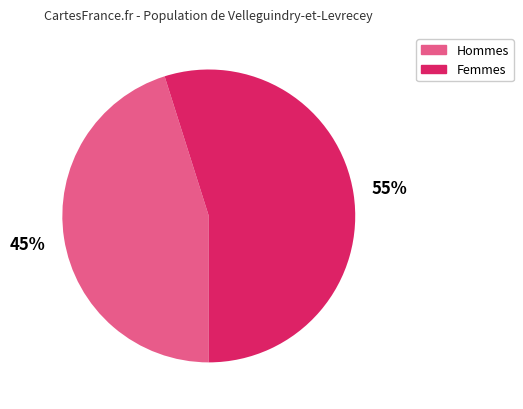

The Femmes slice represents 62% of the pie. True or false?

False